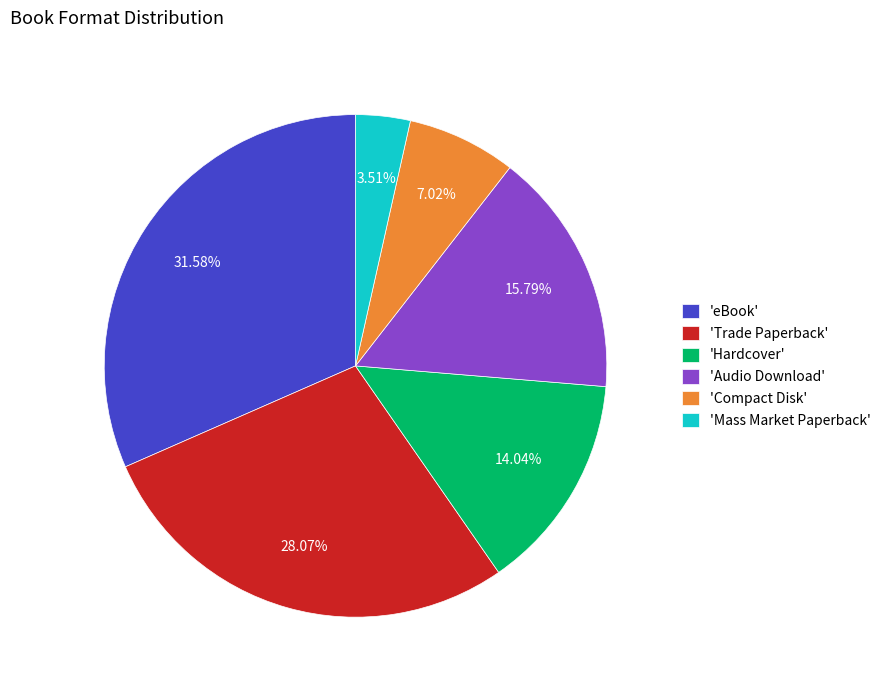

What is the smallest slice in the pie chart?

'Mass Market Paperback'